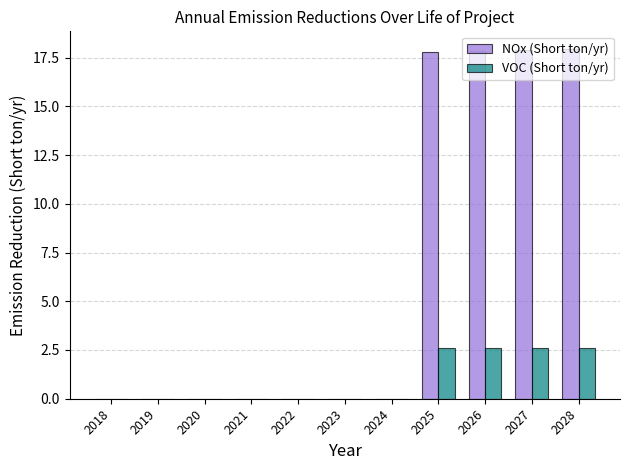

True or false: VOC (Short ton/yr) has a value of 2.6 at 2026.

True